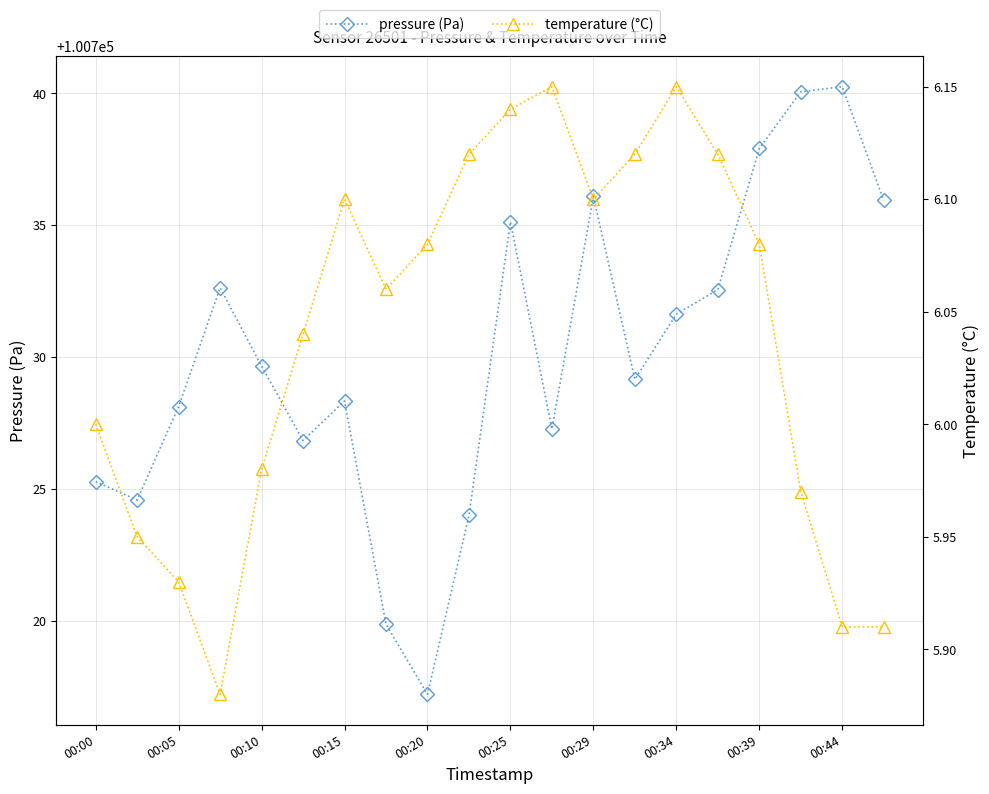

How many data points in pressure (Pa) are less than 100729?

9